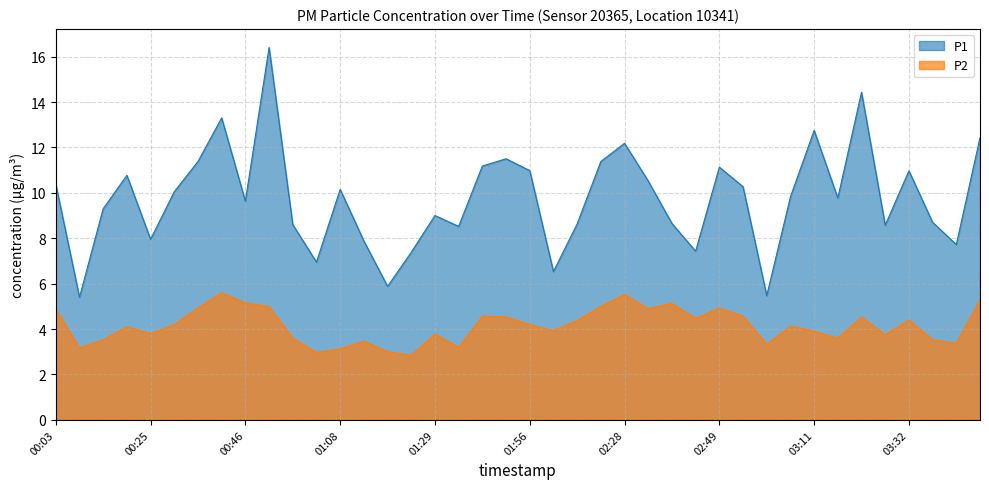

True or false: P2 has a value of 6.8 at 00:52.

False